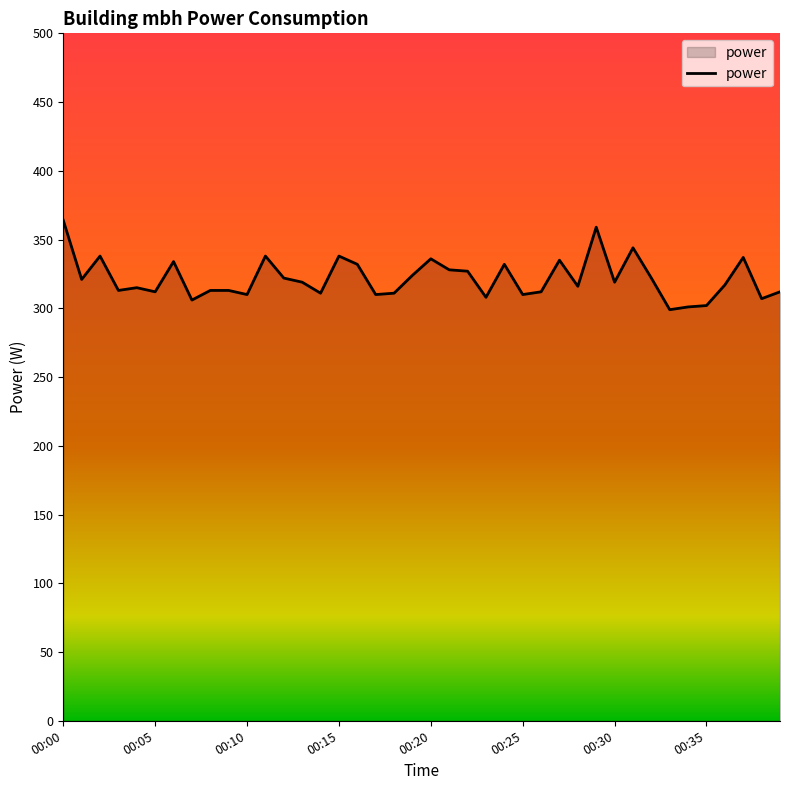

What is the smallest value displayed?

299